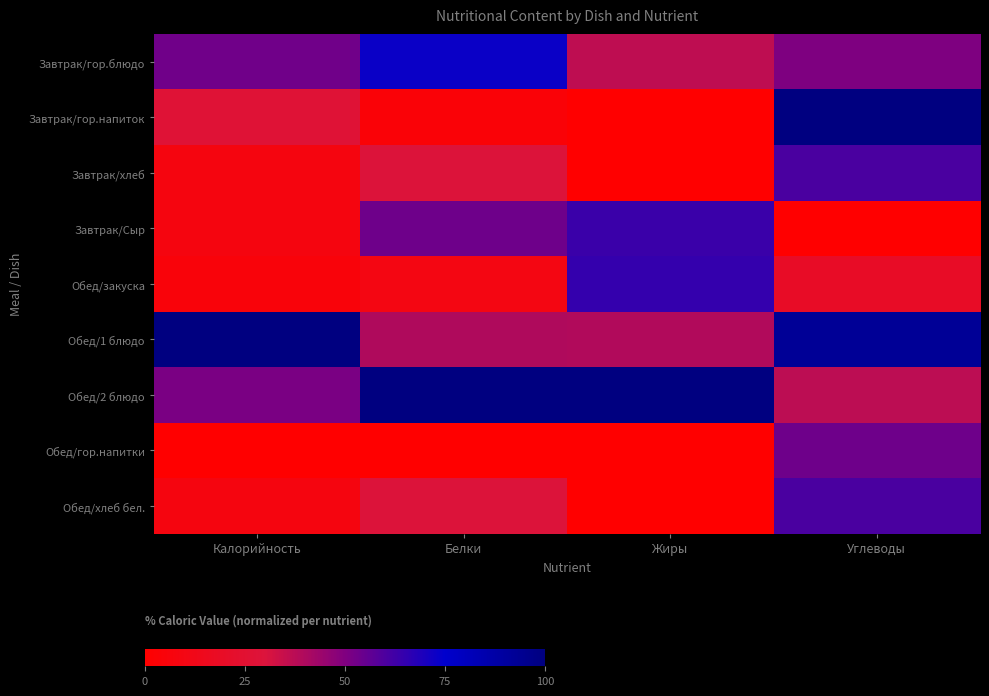

Reading left to right, what are all the values shown in this chart?

Завтрак/гор.блюдо: Калорийность=52.8	Белки=73.0	Жиры=36.4	Углеводы=50.4
Завтрак/гор.напиток: Калорийность=27.2	Белки=4.2	Жиры=0.0	Углеводы=100.0
Завтрак/хлеб: Калорийность=8.0	Белки=29.3	Жиры=0.3	Углеводы=60.5
Завтрак/Сыр: Калорийность=8.0	Белки=53.2	Жиры=63.6	Углеводы=0.0
Обед/закуска: Калорийность=5.2	Белки=9.4	Жиры=64.5	Углеводы=19.5
Обед/1 блюдо: Калорийность=100.0	Белки=39.6	Жиры=39.1	Углеводы=92.2
Обед/2 блюдо: Калорийность=50.9	Белки=100.0	Жиры=100.0	Углеводы=36.8
Обед/гор.напитки: Калорийность=0.0	Белки=0.0	Жиры=0.0	Углеводы=53.1
Обед/хлеб бел.: Калорийность=8.0	Белки=29.3	Жиры=0.3	Углеводы=60.5